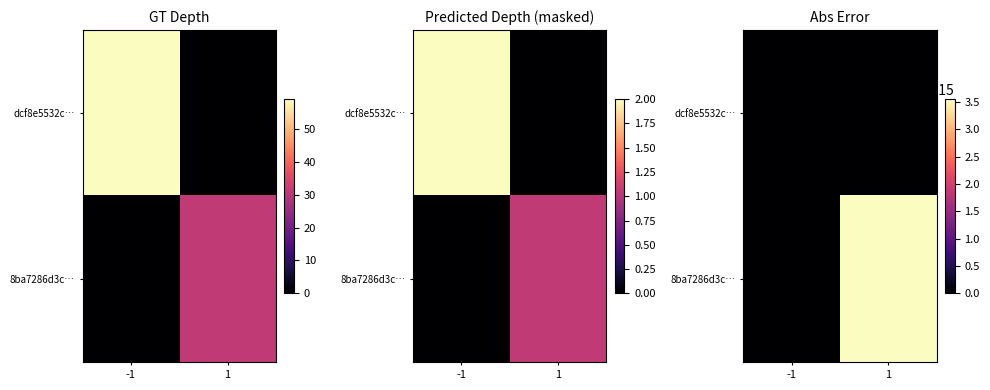

Count the number of categories in the chart.

2